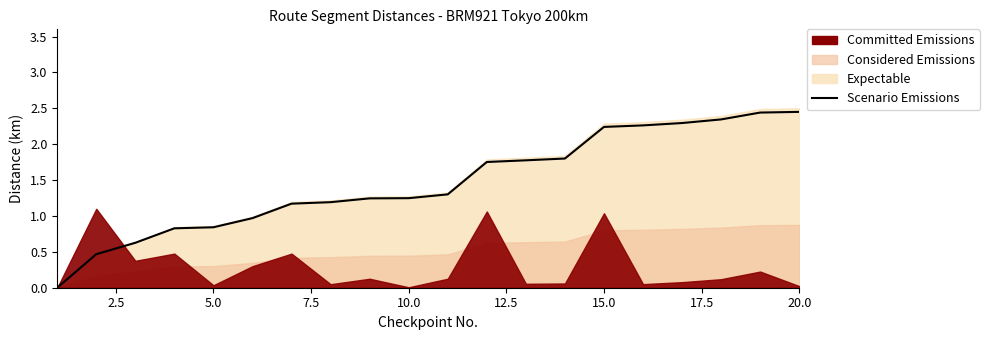

What is the sum of all values?

29.2